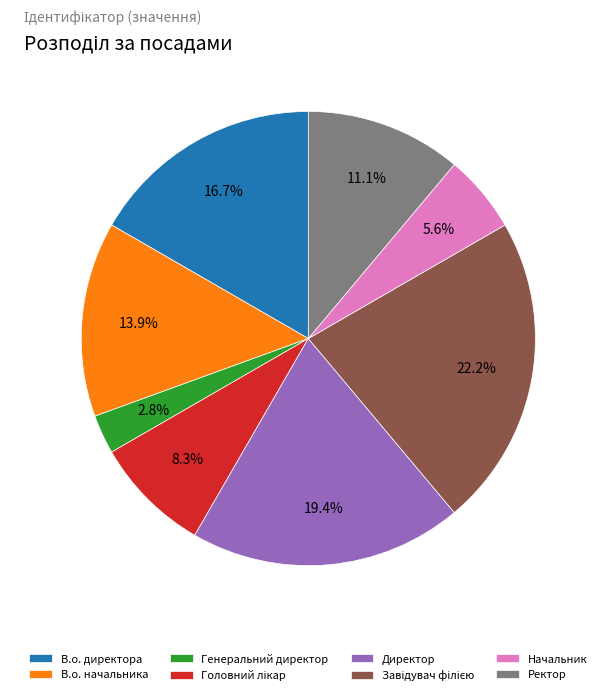

To the nearest percent, what is the average slice percentage?

12%